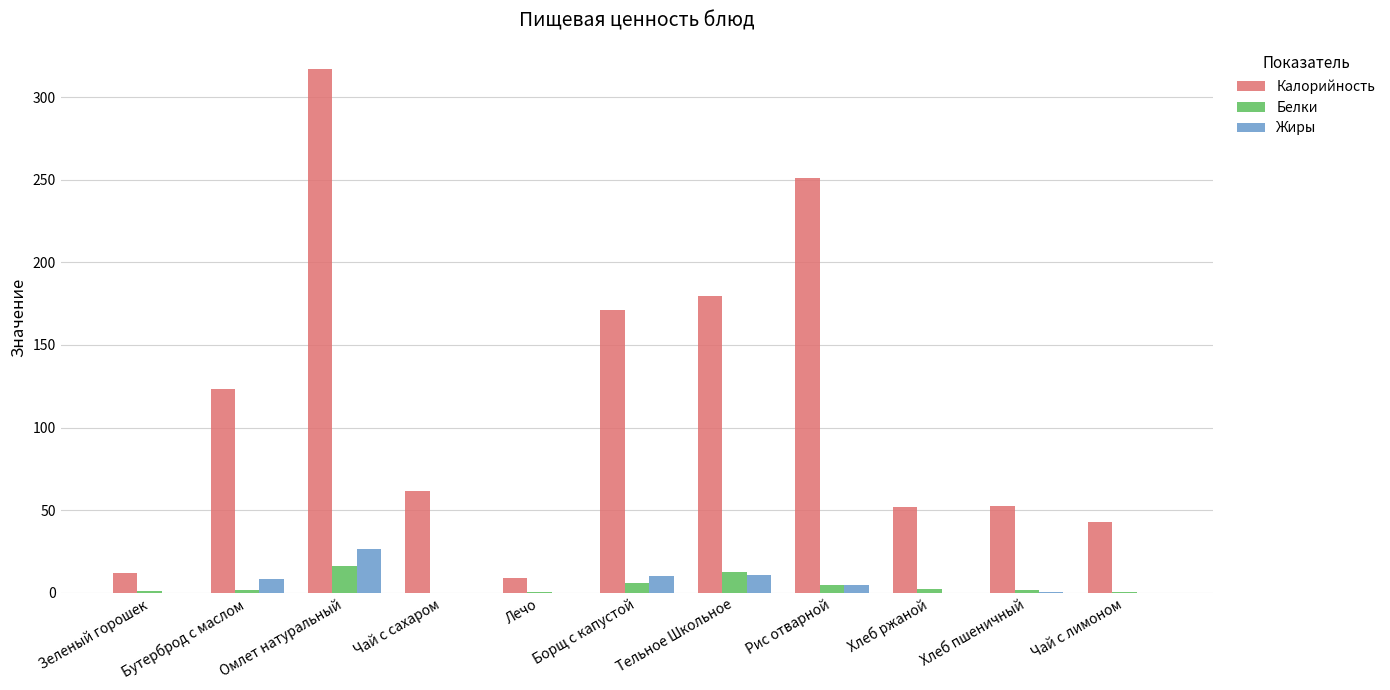

What is the sum of all Жиры values?

61.5